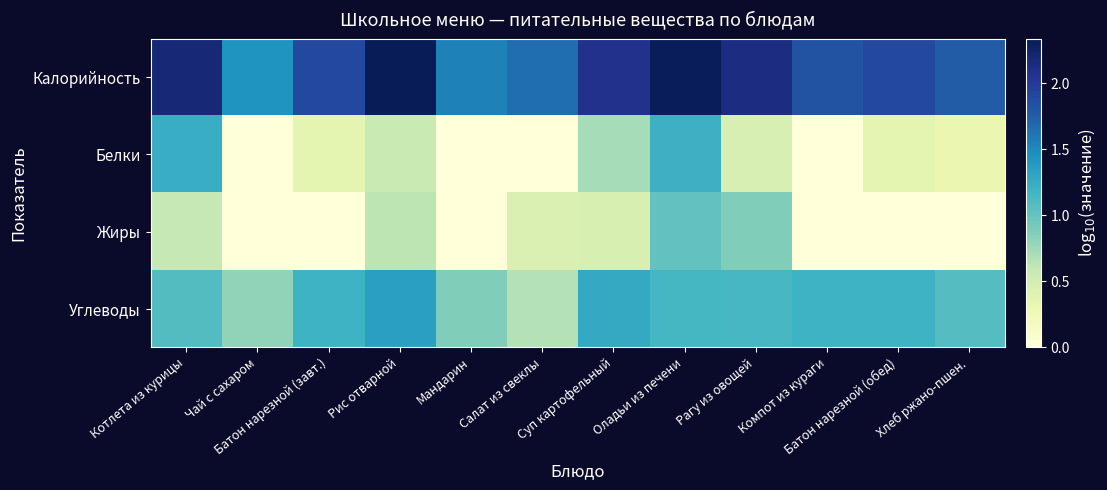

Reading right to left, list all the values displayed in this chart.

Калорийность: Хлеб ржано-пшен.=1.8	Батон нарезной (обед)=1.9	Компот из кураги=1.8	Рагу из овощей=2.1	Оладьи из печени=2.3	Суп картофельный=2.1	Салат из свеклы=1.7	Мандарин=1.5	Рис отварной=2.3	Батон нарезной (завт.)=1.9	Чай с сахаром=1.4	Котлета из курицы=2.2
Белки: Хлеб ржано-пшен.=0.3	Батон нарезной (обед)=0.4	Компот из кураги=0.0	Рагу из овощей=0.5	Оладьи из печени=1.2	Суп картофельный=0.7	Салат из свеклы=-0.1	Мандарин=-0.1	Рис отварной=0.6	Батон нарезной (завт.)=0.4	Чай с сахаром=-0.7	Котлета из курицы=1.2
Жиры: Хлеб ржано-пшен.=-0.4	Батон нарезной (обед)=-0.0	Компот из кураги=-1.0	Рагу из овощей=0.9	Оладьи из печени=1.0	Суп картофельный=0.4	Салат из свеклы=0.4	Мандарин=-0.7	Рис отварной=0.6	Батон нарезной (завт.)=-0.0	Чай с сахаром=0.0	Котлета из курицы=0.6
Углеводы: Хлеб ржано-пшен.=1.1	Батон нарезной (обед)=1.2	Компот из кураги=1.2	Рагу из овощей=1.1	Оладьи из печени=1.1	Суп картофельный=1.3	Салат из свеклы=0.7	Мандарин=0.9	Рис отварной=1.3	Батон нарезной (завт.)=1.2	Чай с сахаром=0.8	Котлета из курицы=1.1